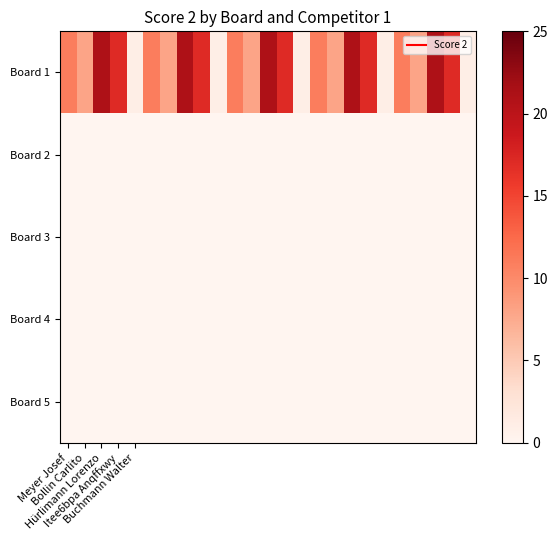

Reading right to left, what are all the values shown in this chart?

Board 1: 1	17	21	8	11	1	17	21	8	11	1	17	21	8	11	1	17	21	8	11	1	17	21	8	11
Board 2: 0	0	0	0	0	0	0	0	0	0	0	0	0	0	0	0	0	0	0	0	0	0	0	0	0
Board 3: 0	0	0	0	0	0	0	0	0	0	0	0	0	0	0	0	0	0	0	0	0	0	0	0	0
Board 4: 0	0	0	0	0	0	0	0	0	0	0	0	0	0	0	0	0	0	0	0	0	0	0	0	0
Board 5: 0	0	0	0	0	0	0	0	0	0	0	0	0	0	0	0	0	0	0	0	0	0	0	0	0